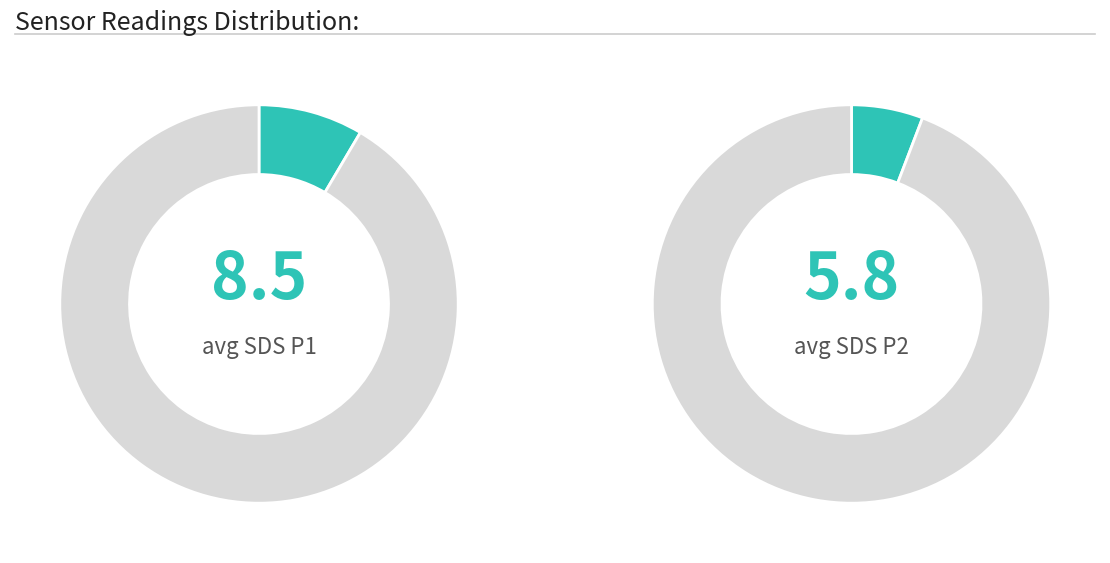

Does any single category account for the majority?

No